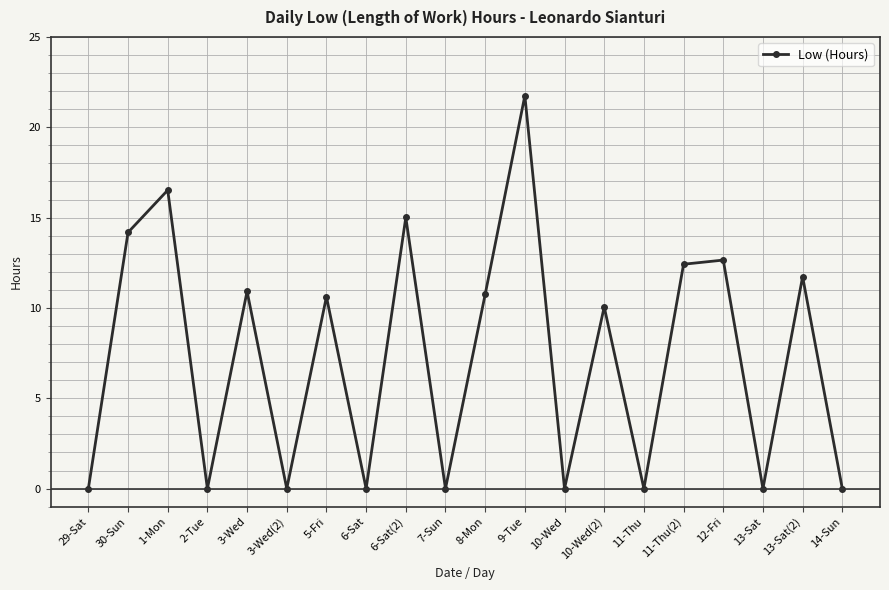

The value at 6-Sat is 0.0. True or false?

True